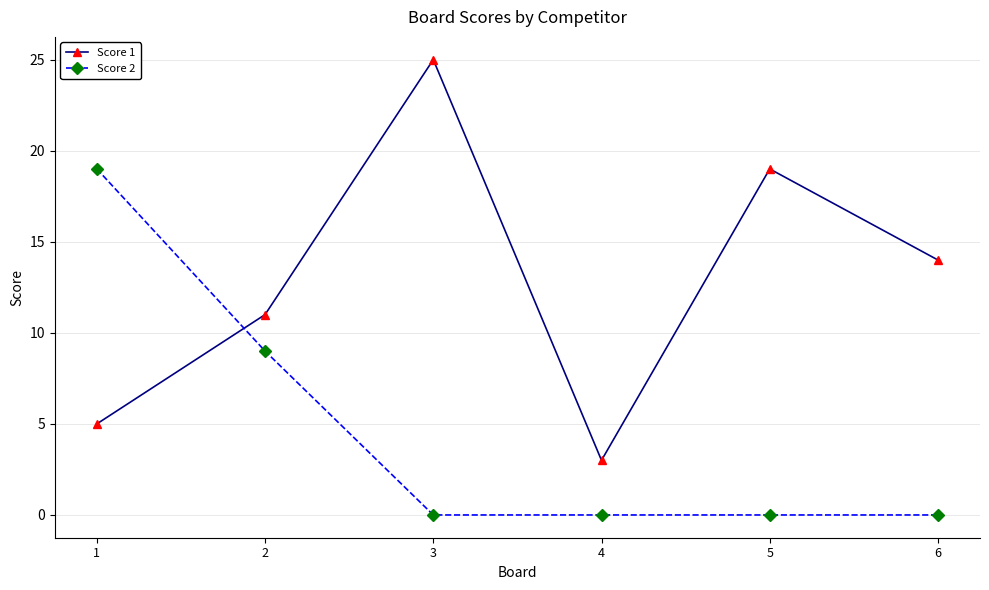

Does the chart display data point markers on the line(s)?

Yes